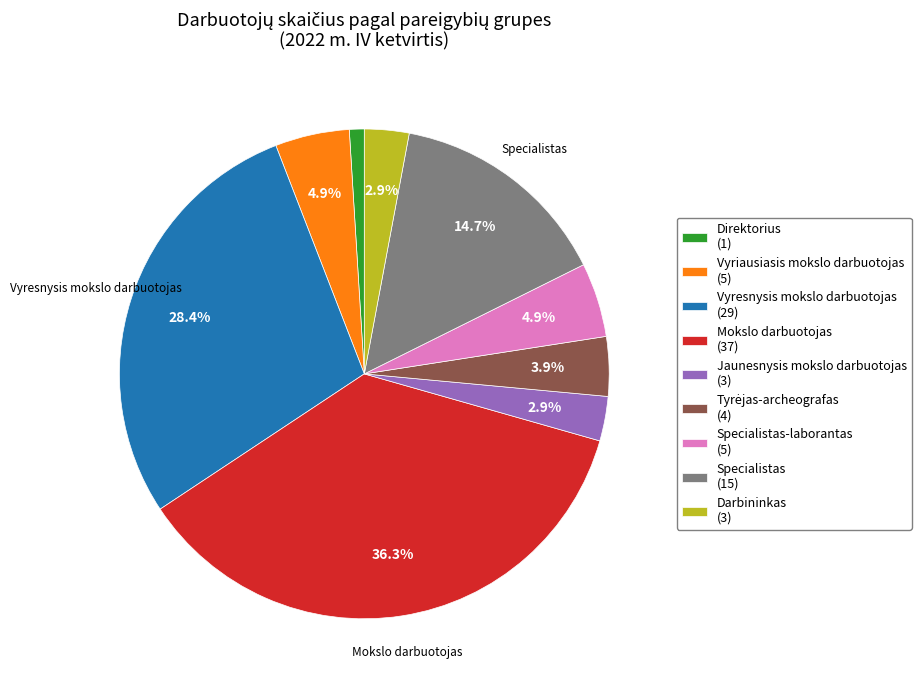

Does Specialistas-laborantas (5) represent more than half of the total?

No